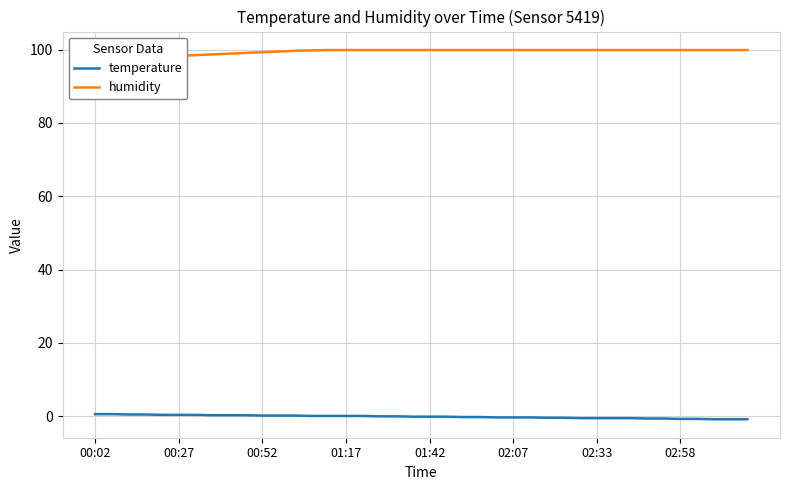

What is the sum of the humidity values at 00:02 and 38?

197.2